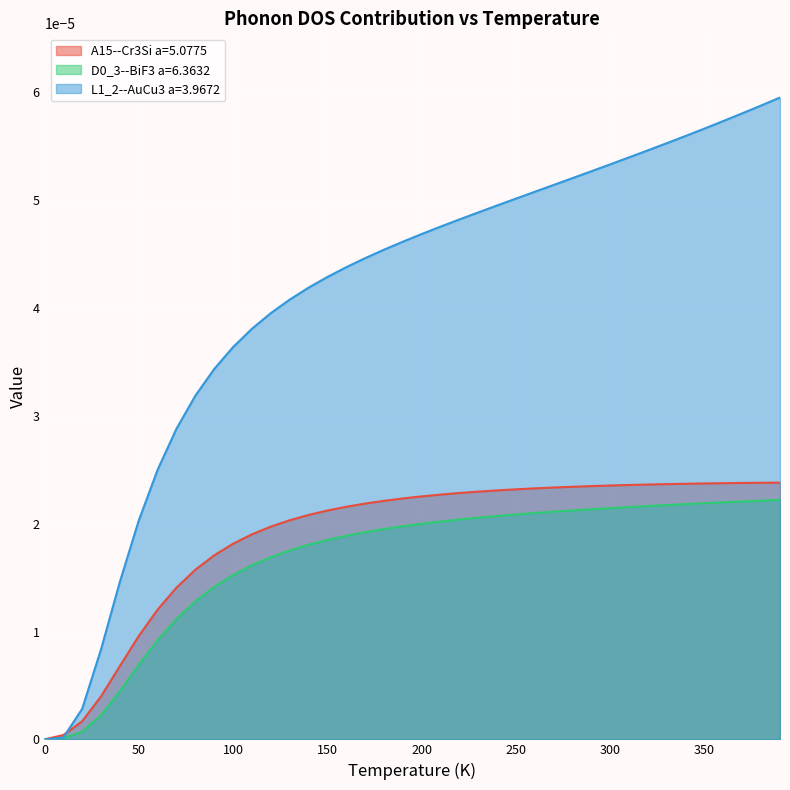

True or false: A15--Cr3Si a=5.0775 has a value of 0.0 at 100.0.

True